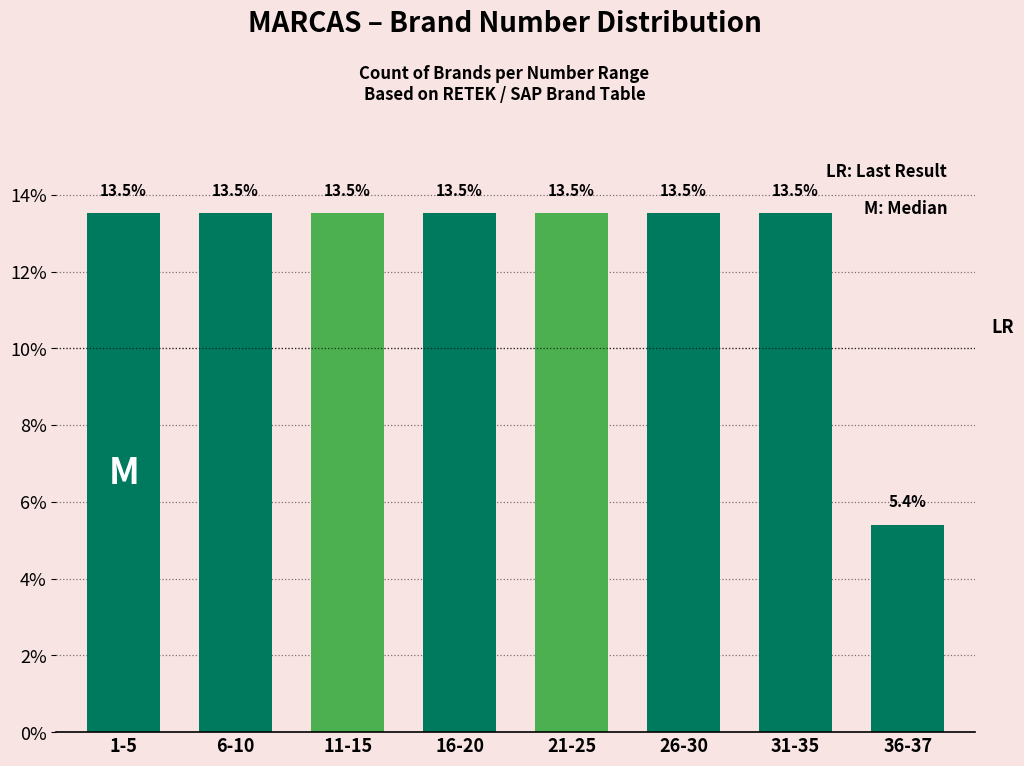

Reading right to left, transcribe all the data shown in this chart.

36-37=5.4	31-35=13.5	26-30=13.5	21-25=13.5	16-20=13.5	11-15=13.5	6-10=13.5	1-5=13.5